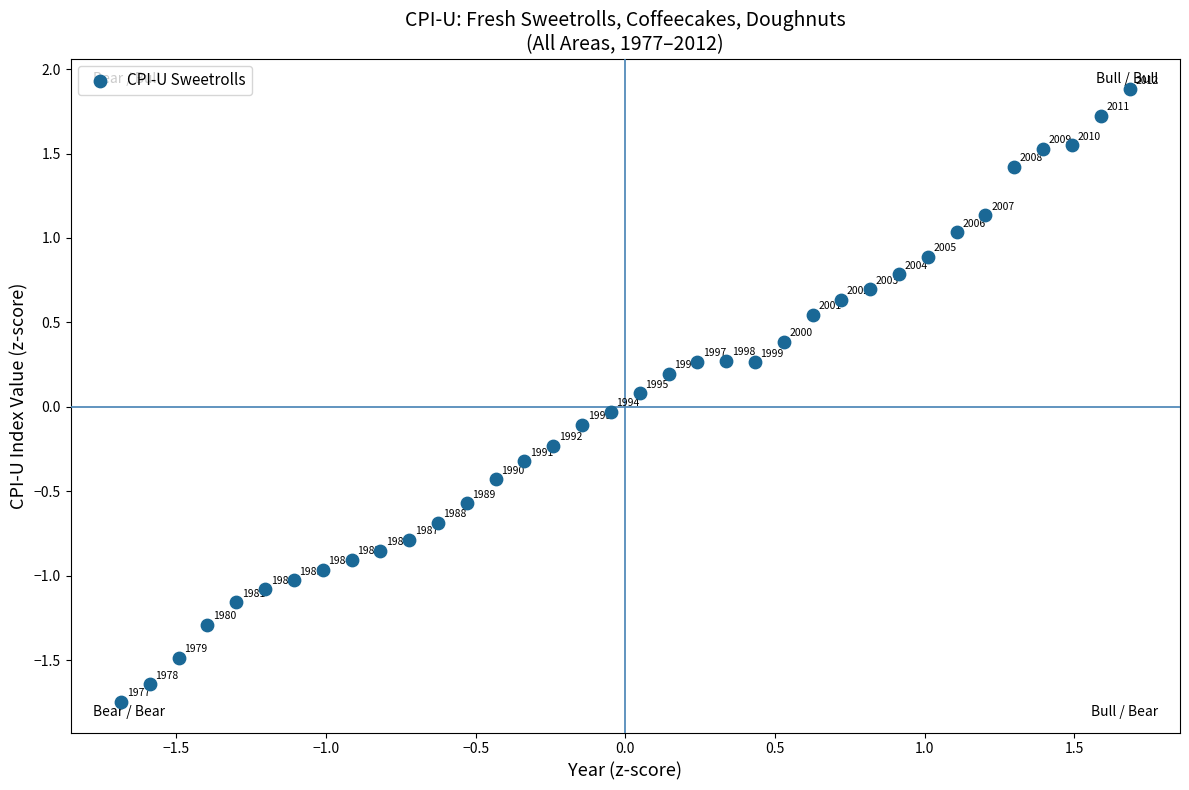

What is the range of Y values (max minus min)?

3.6